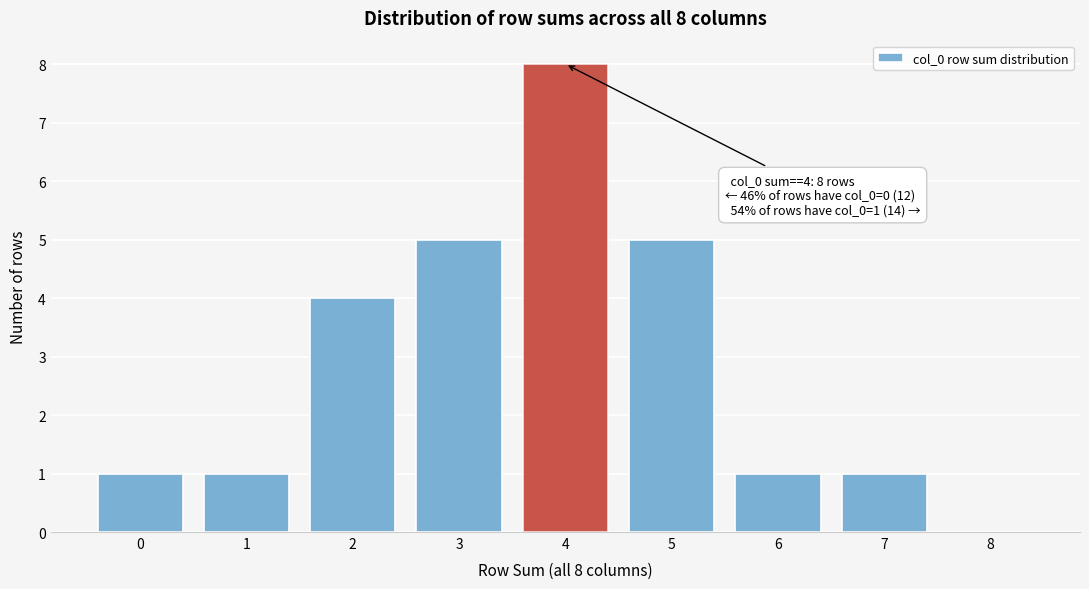

Which range on the x-axis has the tallest bar?

3.5 to 4.5